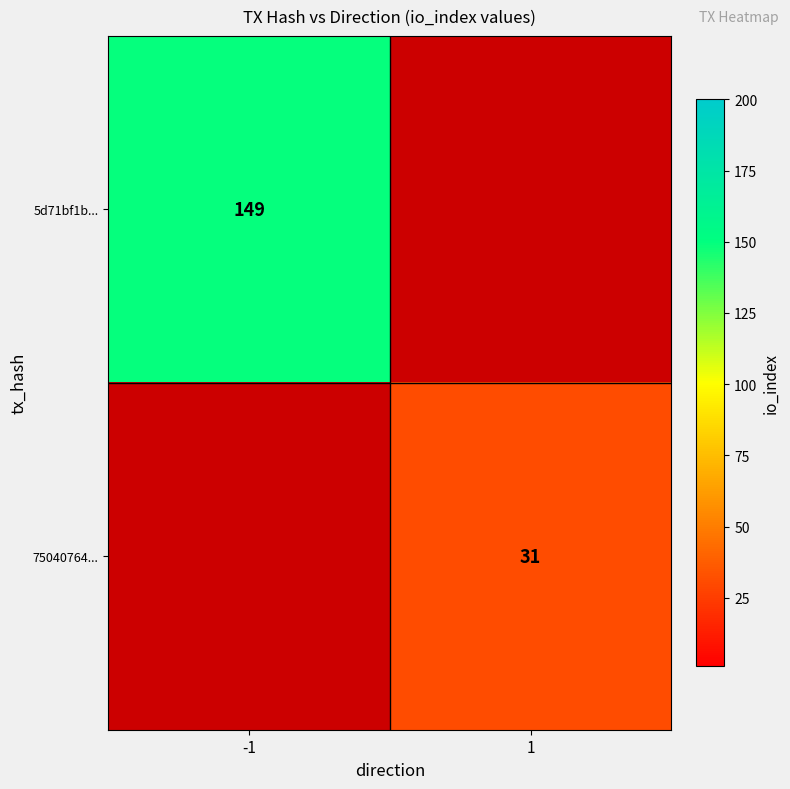

True or false: 5d71bf1b... has a value of 77 at -1.

False